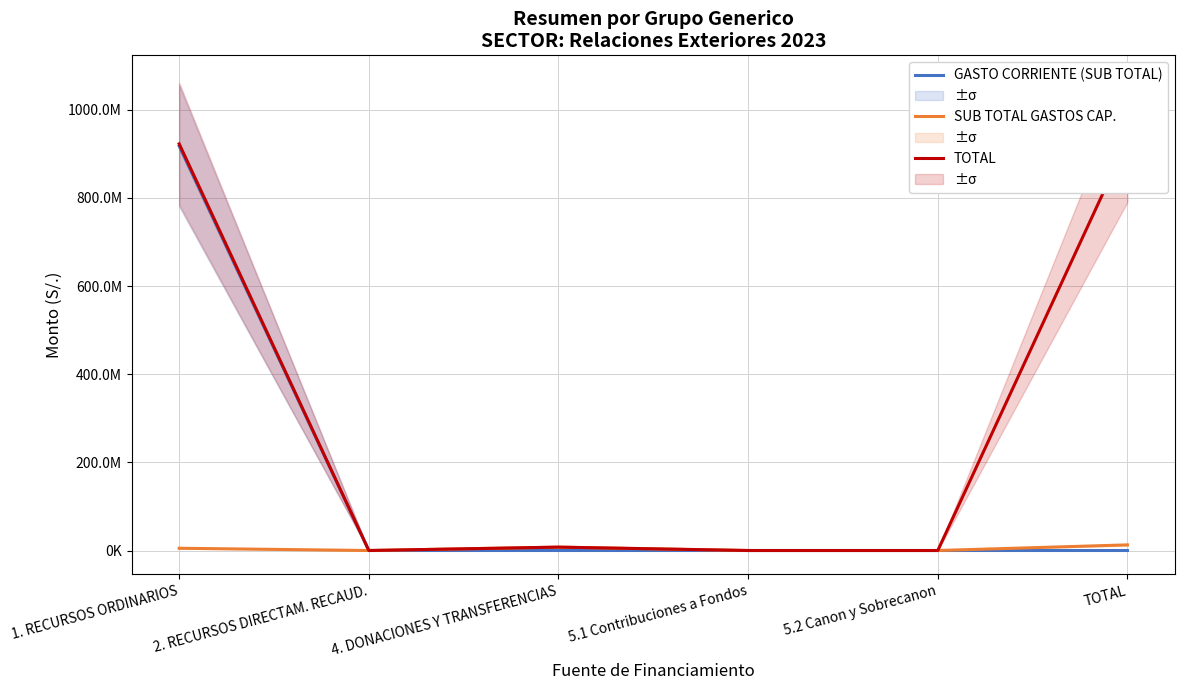

At which label is GASTO CORRIENTE (SUB TOTAL) closest to 458865005?

1. RECURSOS ORDINARIOS